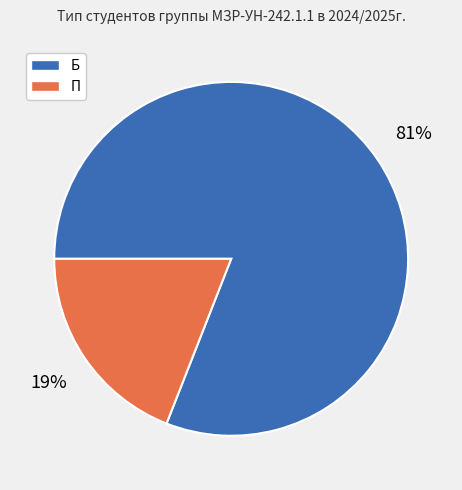

To the nearest percent, what portion does Б represent?

81%